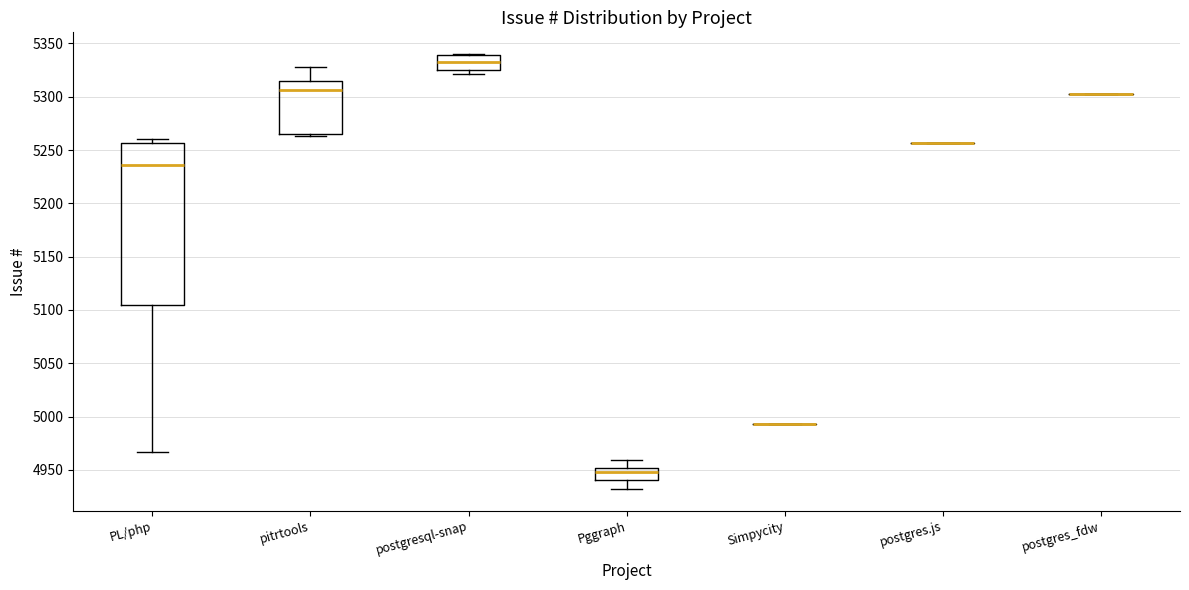

Reading left to right, transcribe this box plot: for each box, give where its median line is, the range the box spans, and where its two whiskers end, as read against the y-axis. The values are not printed on the chart, so give them approximately, as read against the axis.

PL/php: median 5235, box 5105 to 5255, whiskers 4965 to 5260
pitrtools: median 5305, box 5265 to 5315, whiskers 5265 (just below the box's lower edge) to 5330
postgresql-snap: median 5335, box 5325 to 5340, whiskers 5320 to 5340
Pggraph: median 4950 (just below the box's upper edge), box 4940 to 4950, whiskers 4930 to 4960
Simpycity: box collapsed to a line at 4995, whiskers 4995 to 4995
postgres.js: box collapsed to a line at 5255, whiskers 5255 to 5255
postgres_fdw: box collapsed to a line at 5305, whiskers 5305 to 5305